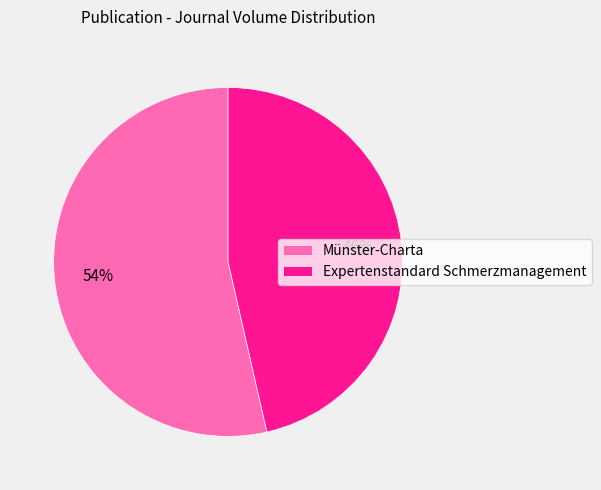

Combined, do Expertenstandard Schmerzmanagement and Münster-Charta account for over 50%?

Yes